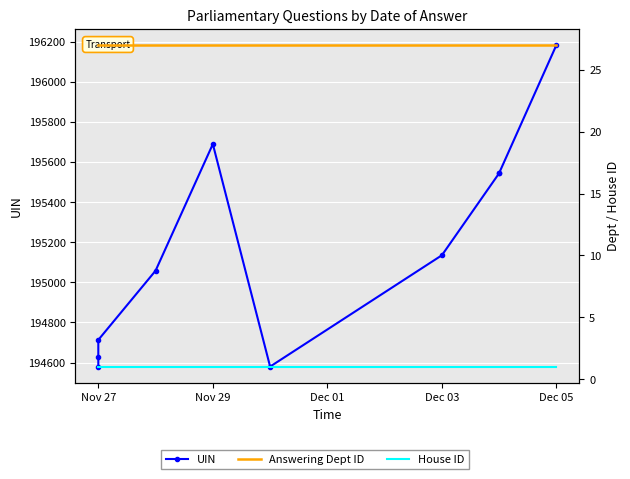

How many data points does each series have?

10